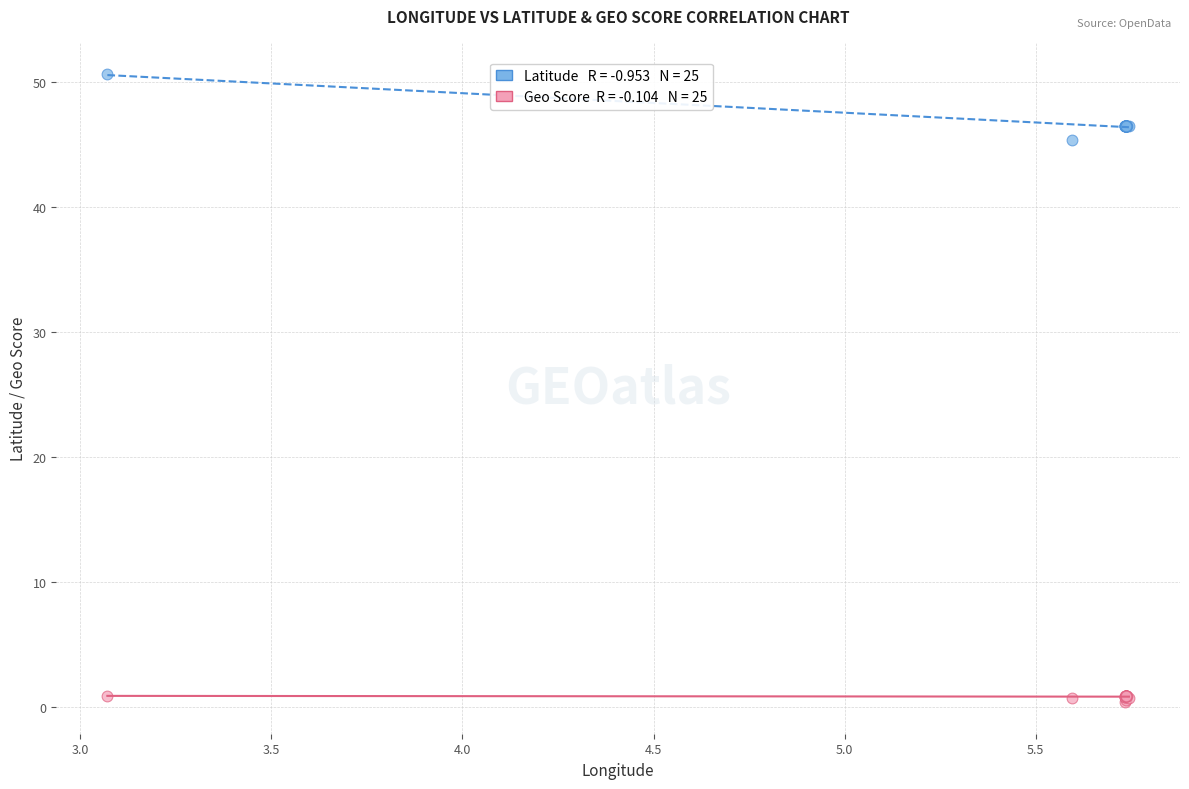

Across all series, what Y value is closest to 25?

45.3